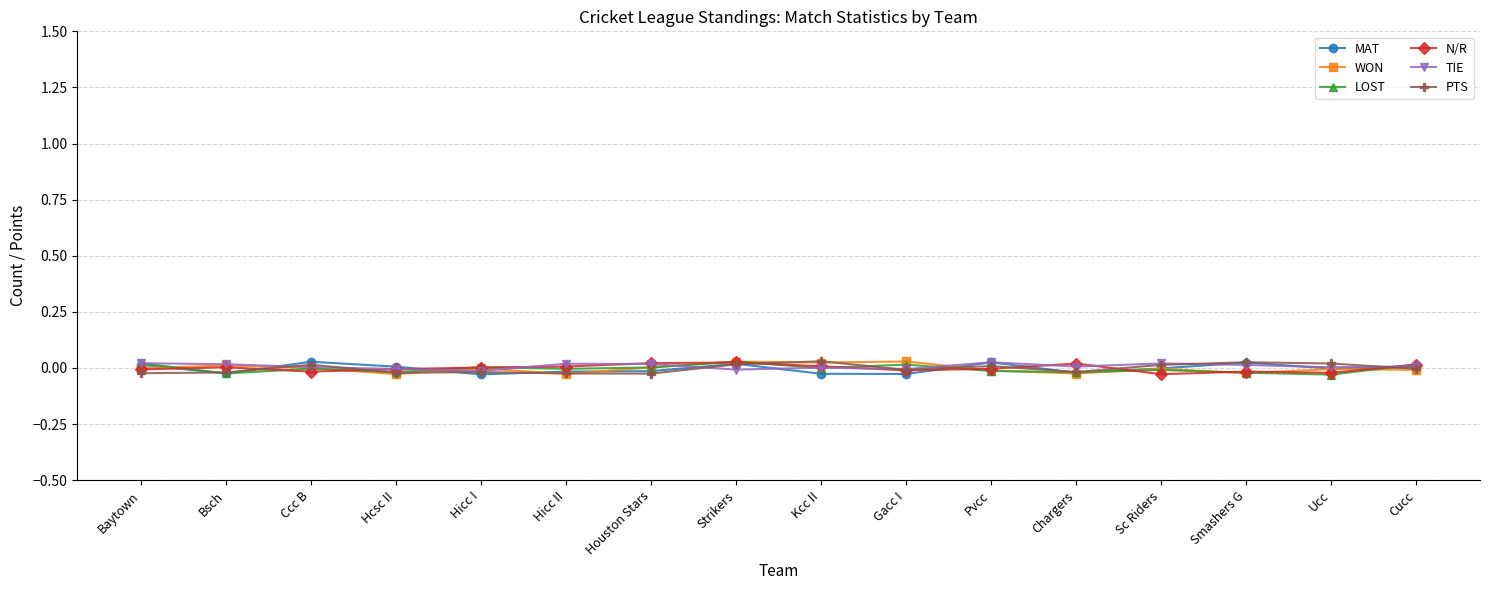

How many series are shown in this chart?

6